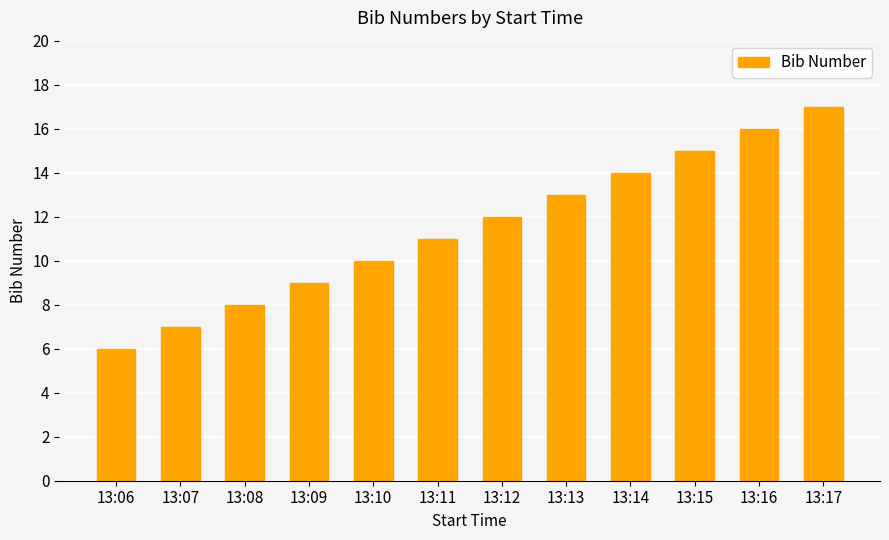

How many values are below 12?

6